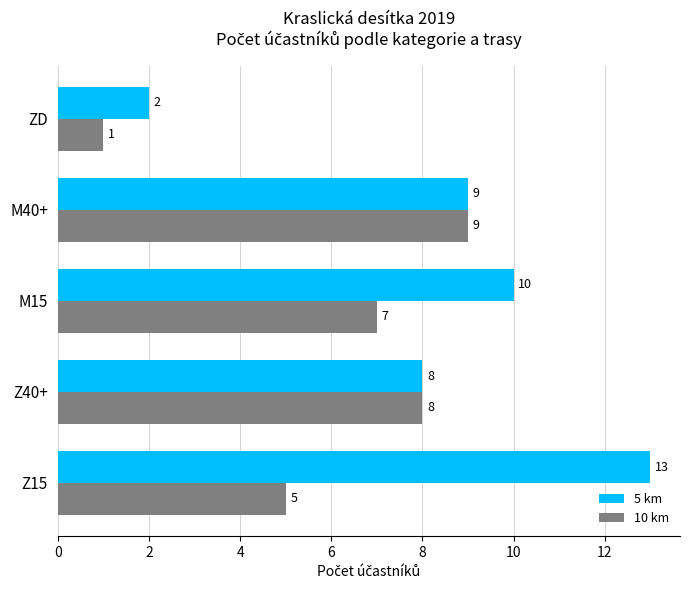

What is the sum of all 5 km values?

42